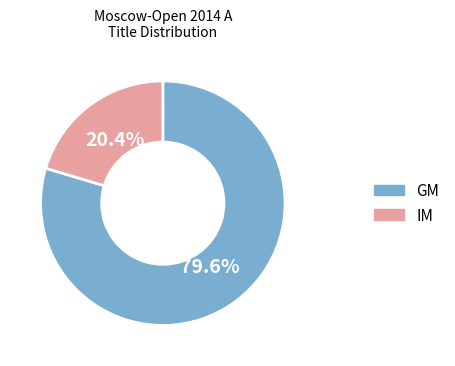

Rank the categories by value from highest to lowest.

GM, IM